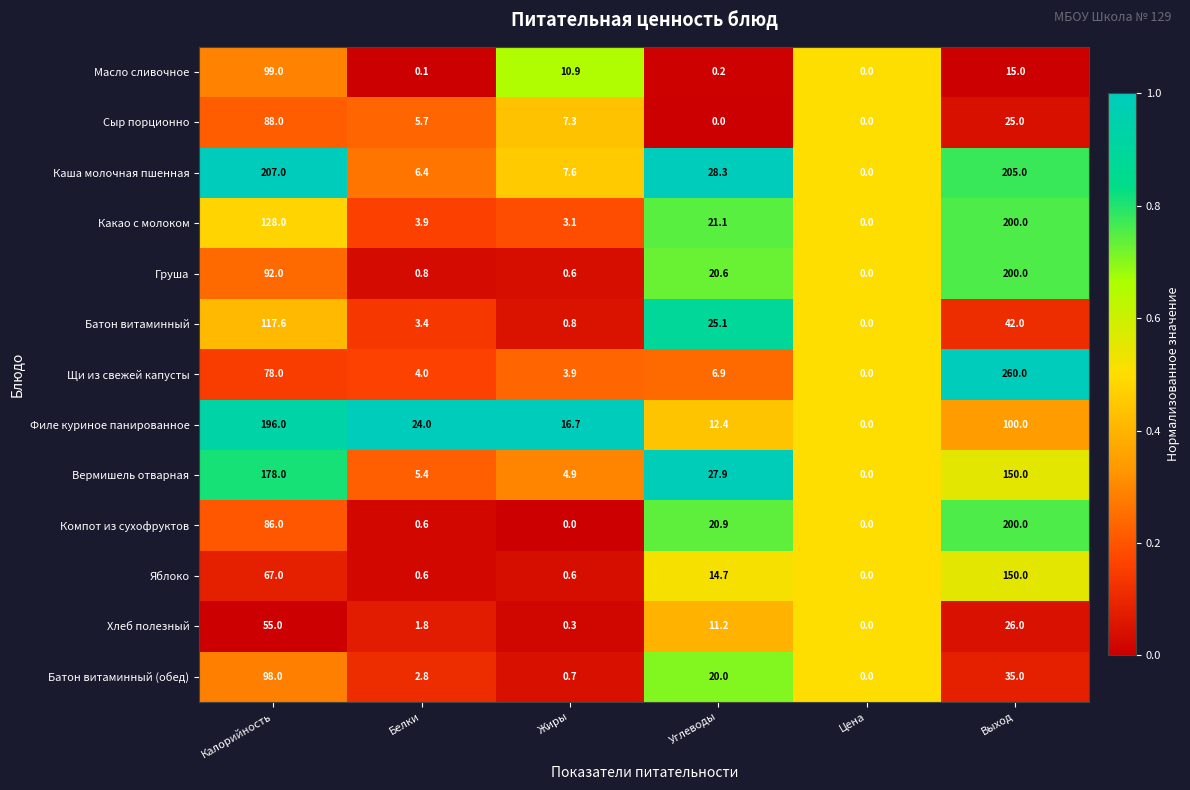

Between Калорийность and Жиры, which series saw the biggest shift?

Каша молочная пшенная